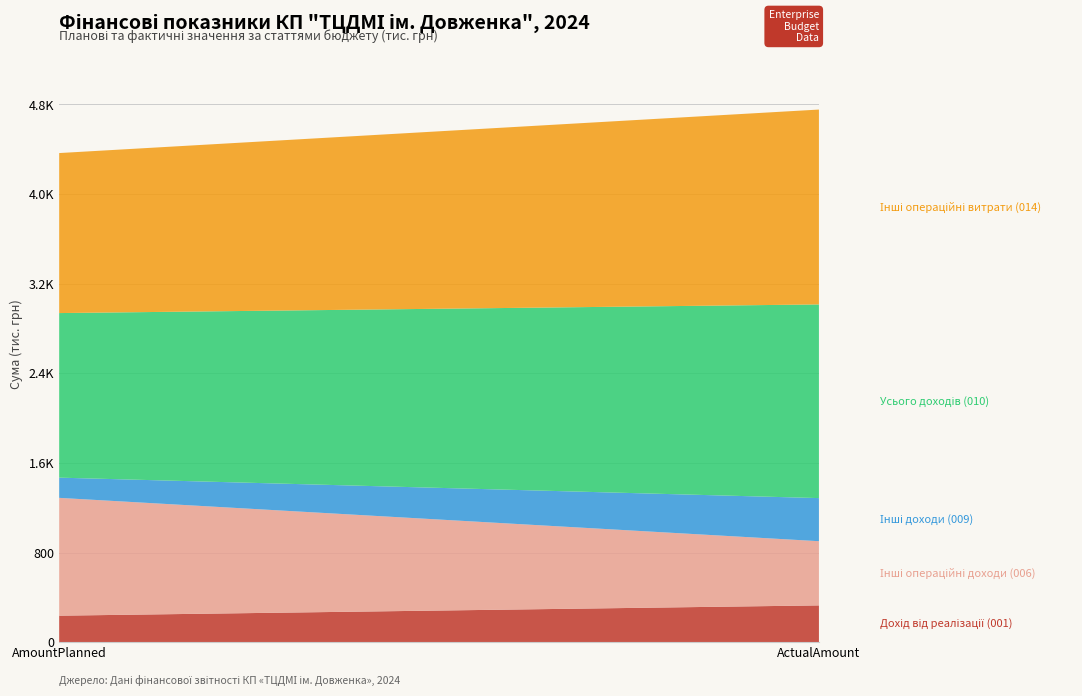

Reading left to right, what are all the values shown in this chart?

Дохід від реалізації (001): AmountPlanned=236.8	ActualAmount=328.5
Інші операційні доходи (006): AmountPlanned=1051.4	ActualAmount=573.0
Інші доходи (009): AmountPlanned=180.5	ActualAmount=384.7
Усього доходів (010): AmountPlanned=1468.7	ActualAmount=1728.3
Інші операційні витрати (014): AmountPlanned=1428.1	ActualAmount=1739.2